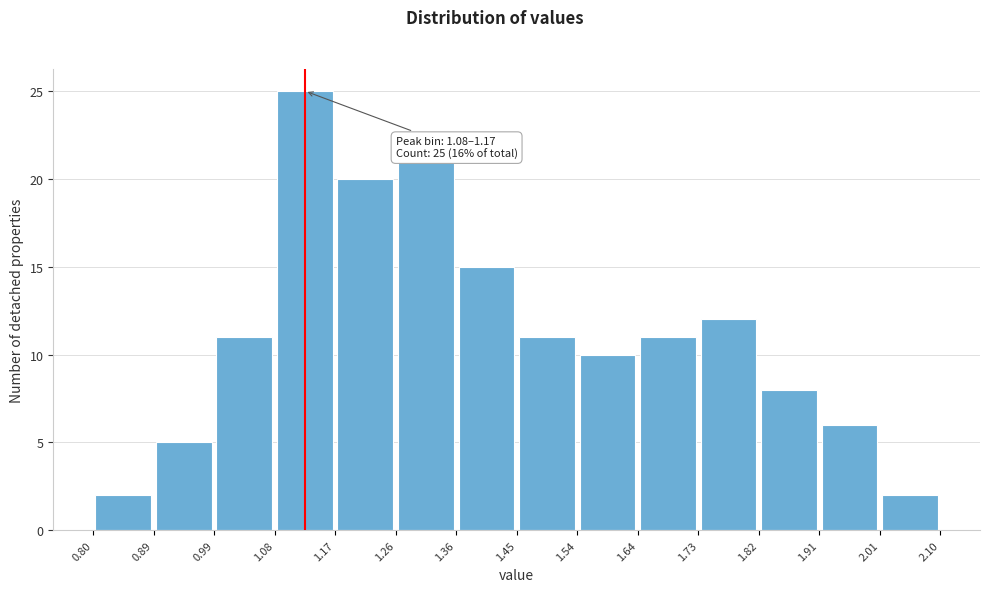

Which range on the x-axis has the tallest bar?

1.08 to 1.17